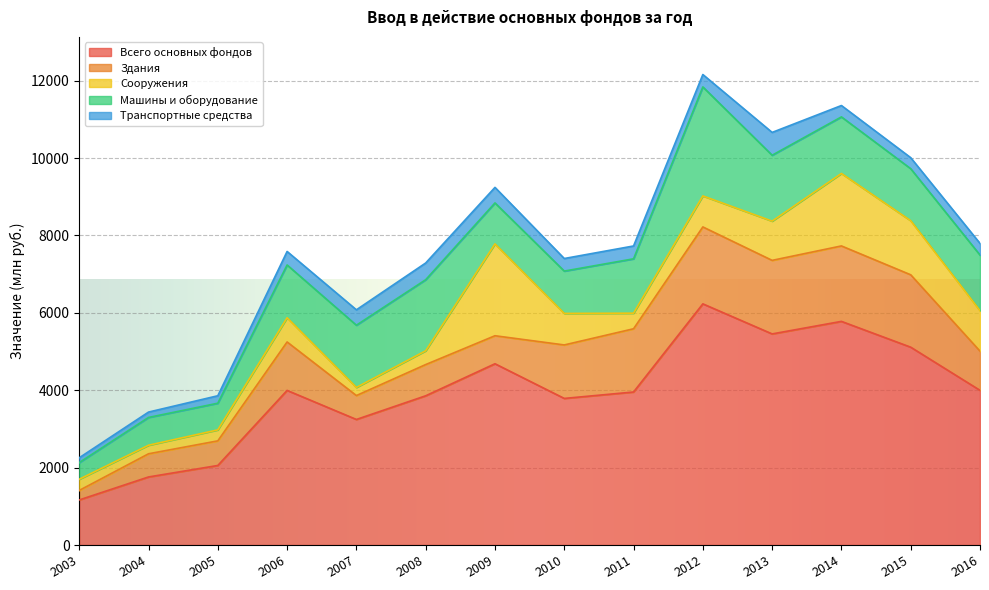

Rank the series by their maximum value, from lowest to highest.

Транспортные средства, Здания, Сооружения, Машины и оборудование, Всего основных фондов